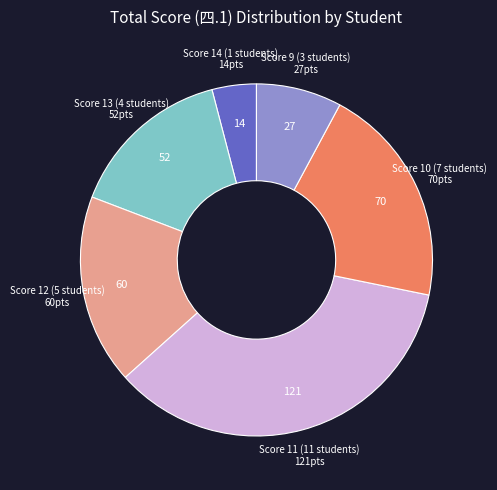

Is there a majority slice in this chart?

No